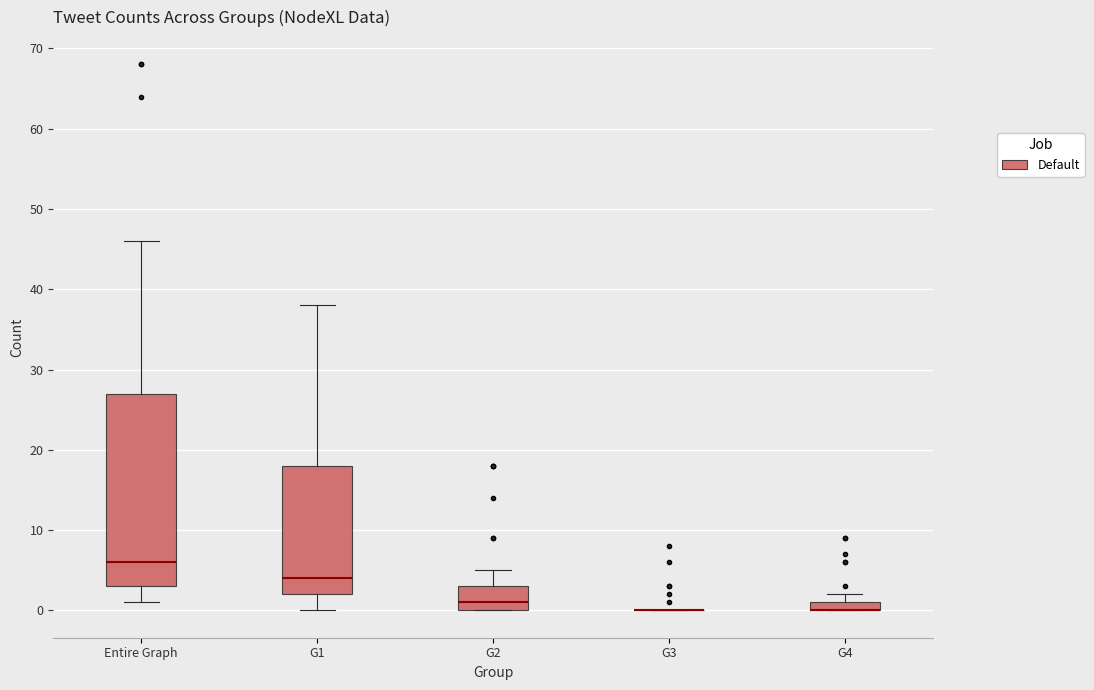

Where is the lower edge of the box for G1 on the y-axis? The values are not printed on the chart, so give them approximately, as read against the axis.

2